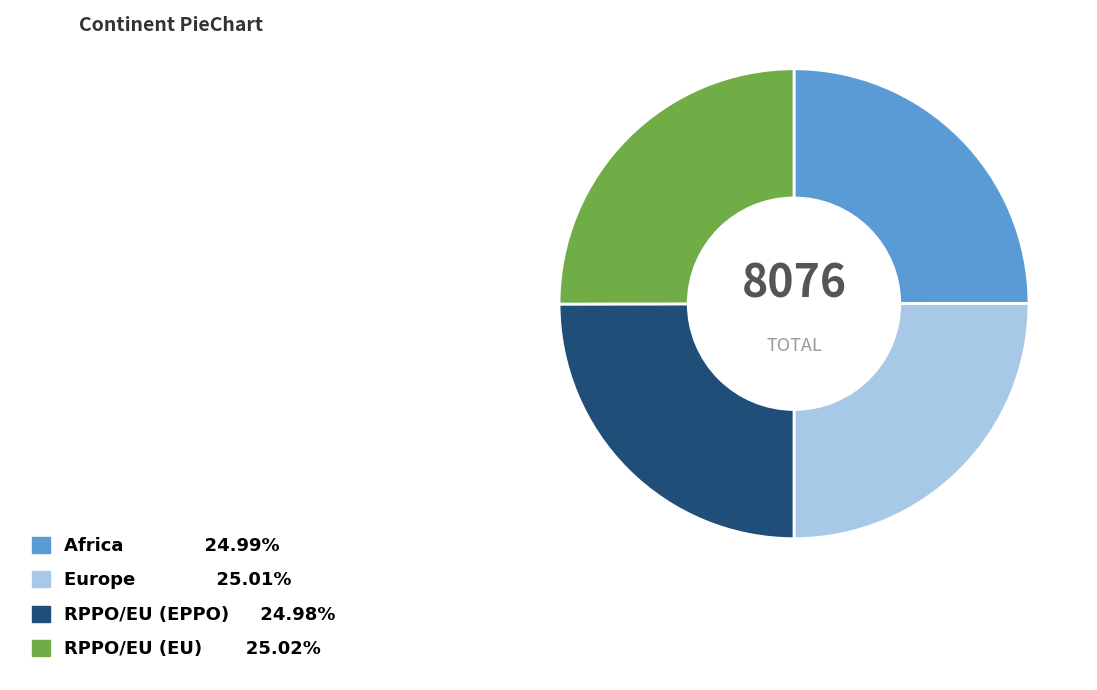

Does RPPO/EU (EPPO) 24.98% account for over 50% of the chart?

No